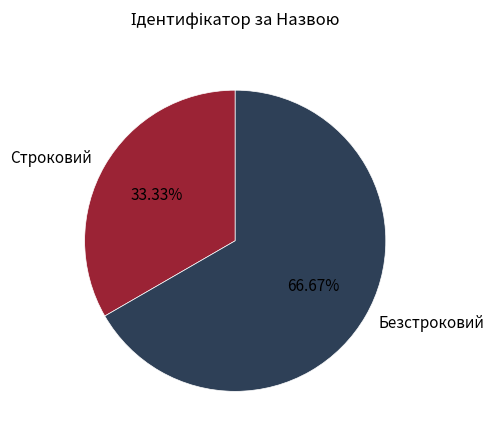

Rank the categories by value from highest to lowest.

Безстроковий, Строковий